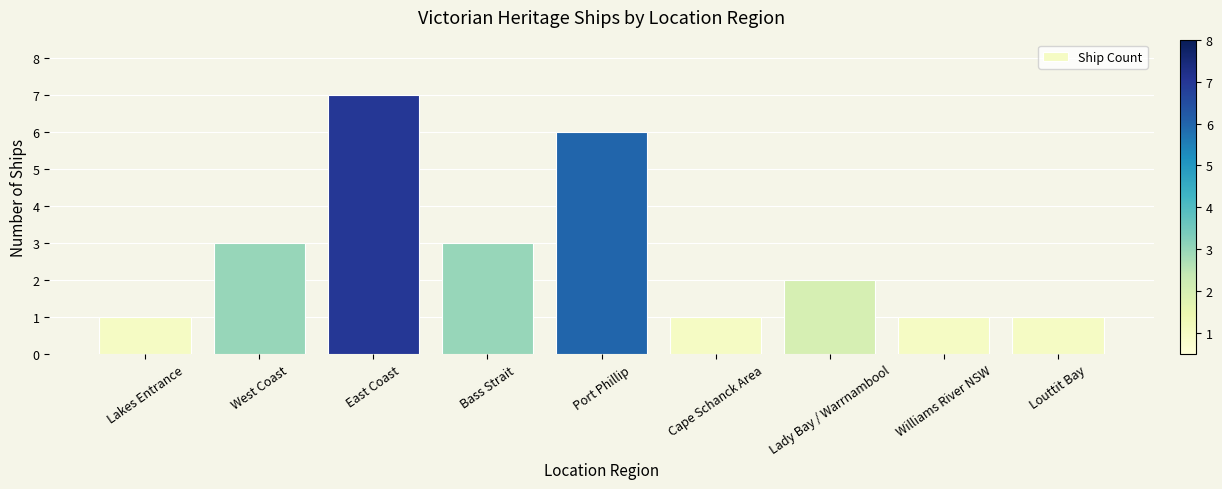

True or false: the data shows 7 at East Coast.

True